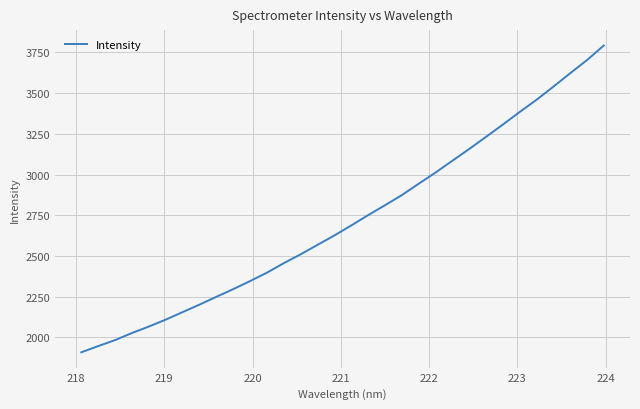

What is the difference between the maximum and minimum values?

1884.1